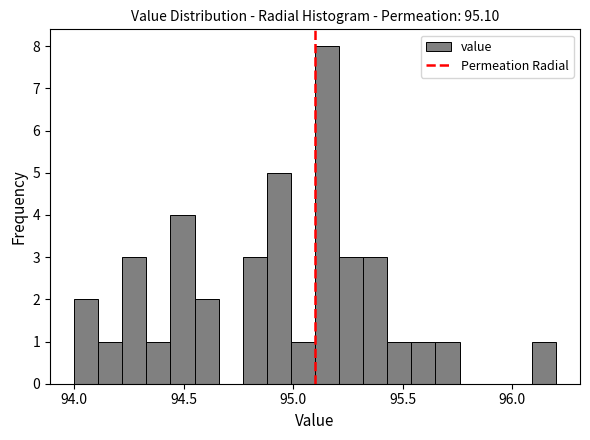

Read against the x-axis, roughly where is the centre of the tallest bar?

95.15